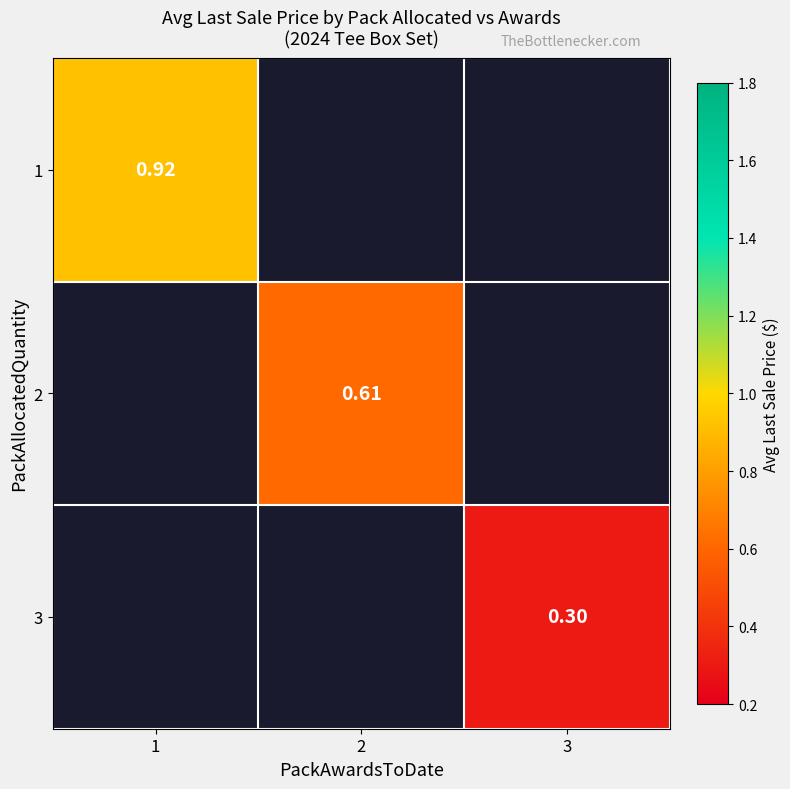

Is the value of 2 at 2 greater than the value of 3 at 3?

Yes